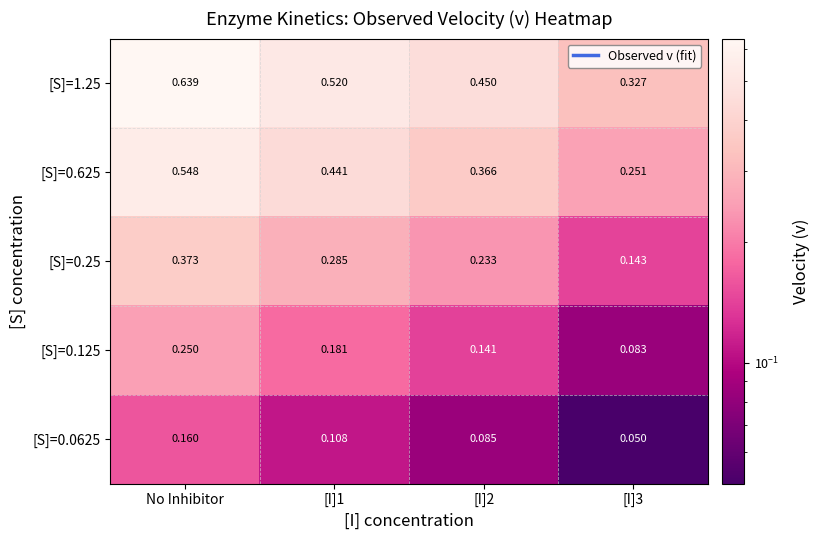

Is the value of [S]=0.125 at [I]1 greater than the value of [S]=0.25 at [I]1?

No